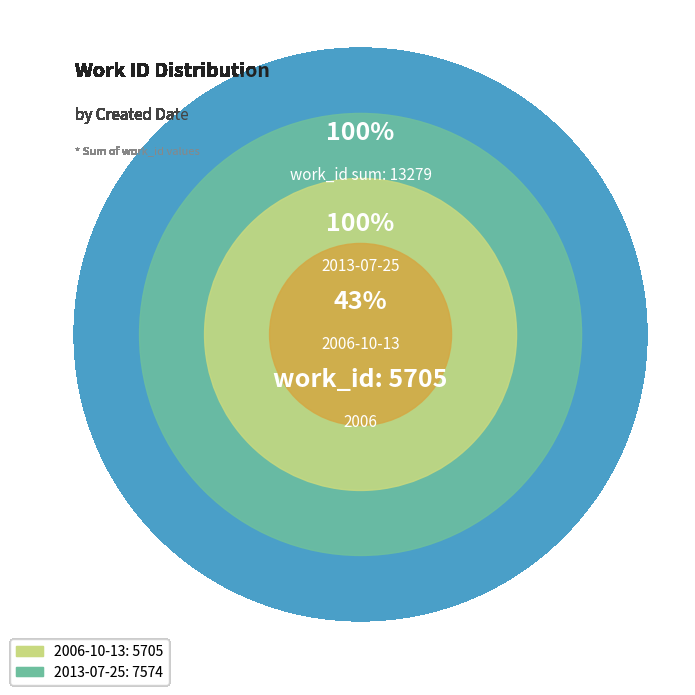

To the nearest percent, what is the difference between the largest and smallest slice percentages?

14%